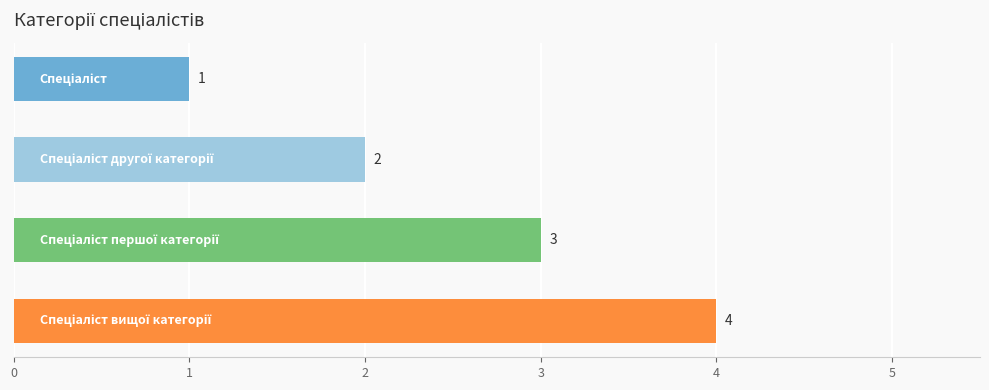

Are the bars horizontal?

Yes